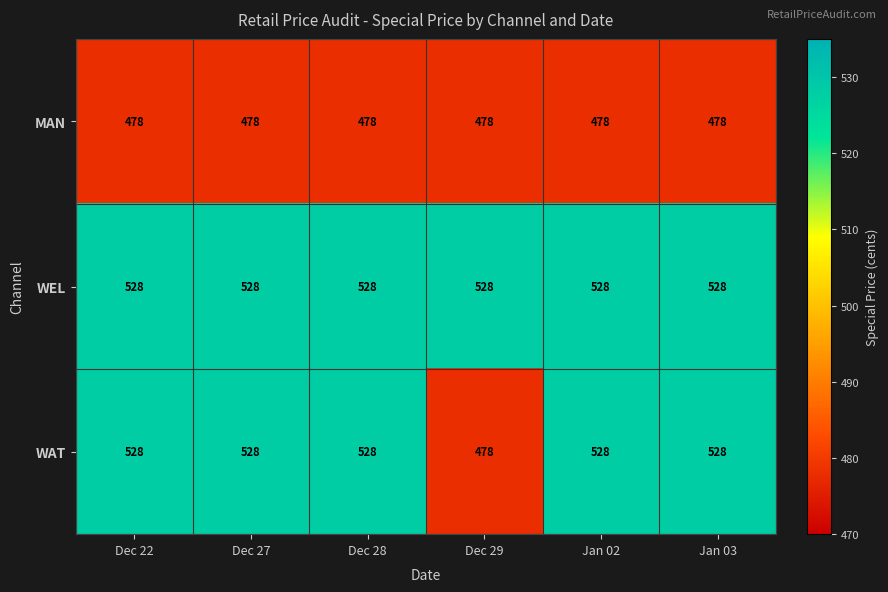

What is the sum of the WEL values at Dec 29 and Dec 22?

1056